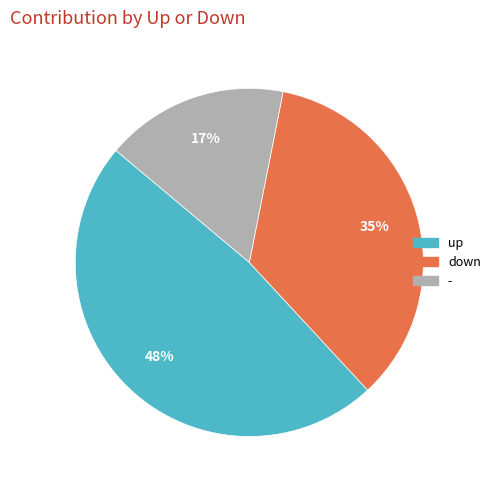

Approximately how many times larger is the value at - compared to down?

0.5